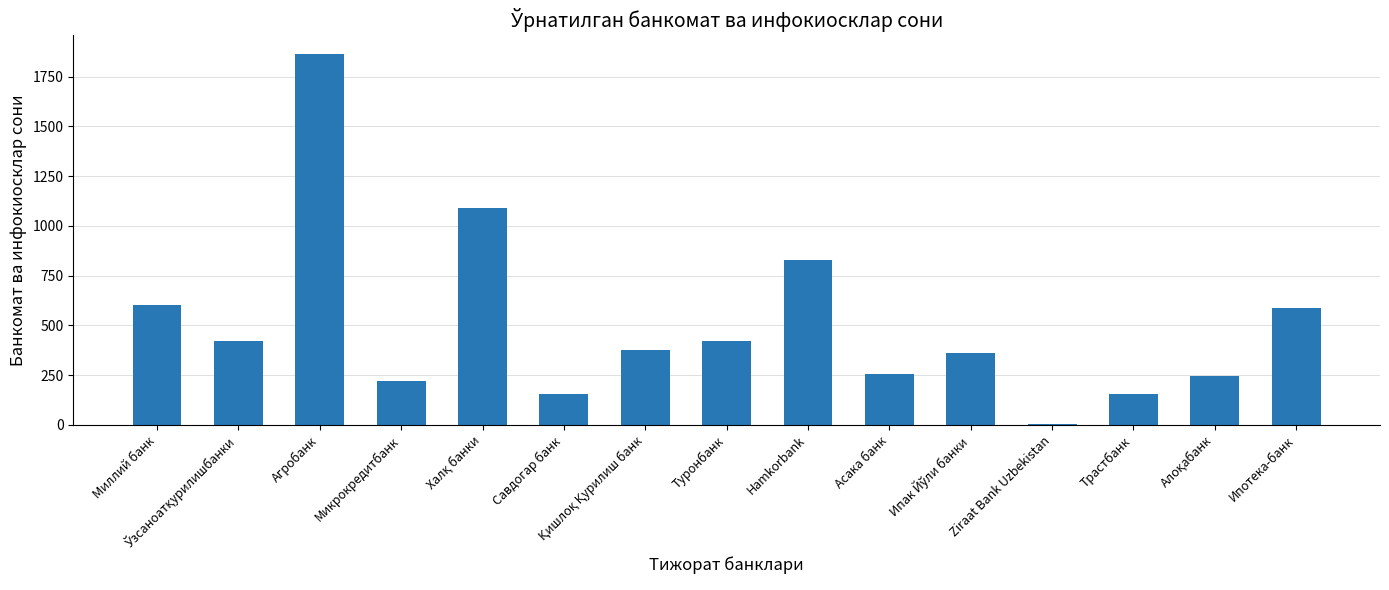

What is the sum of all values?

7589